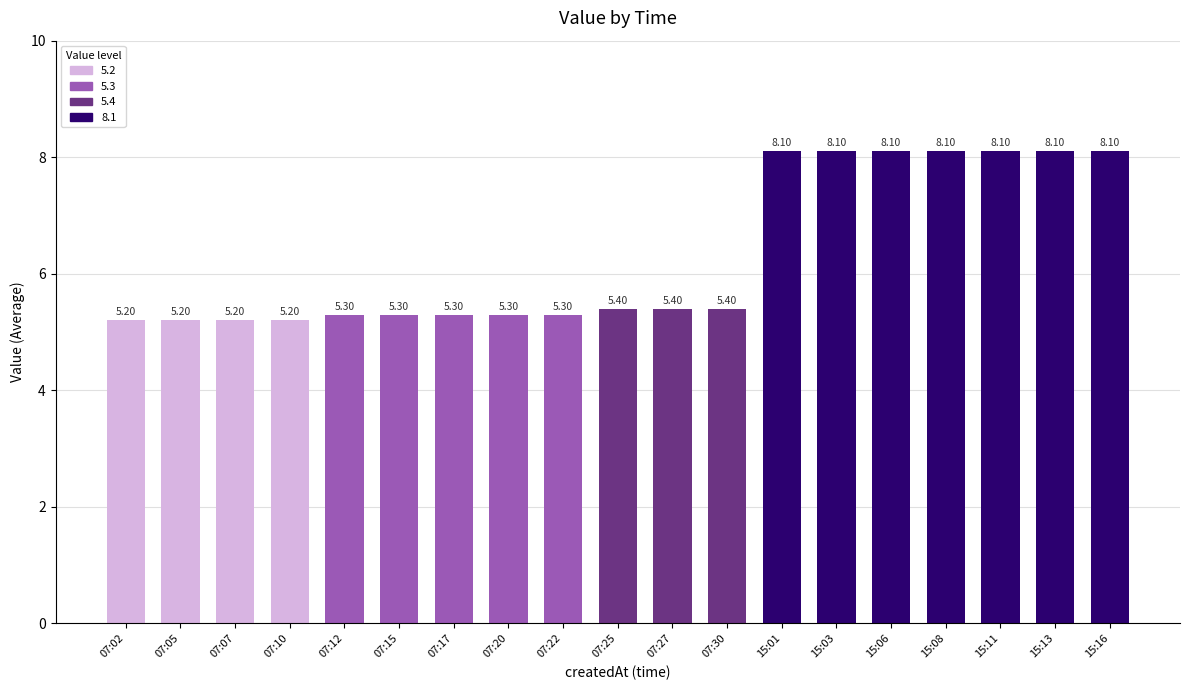

What is the difference between the second highest and minimum values?

2.9